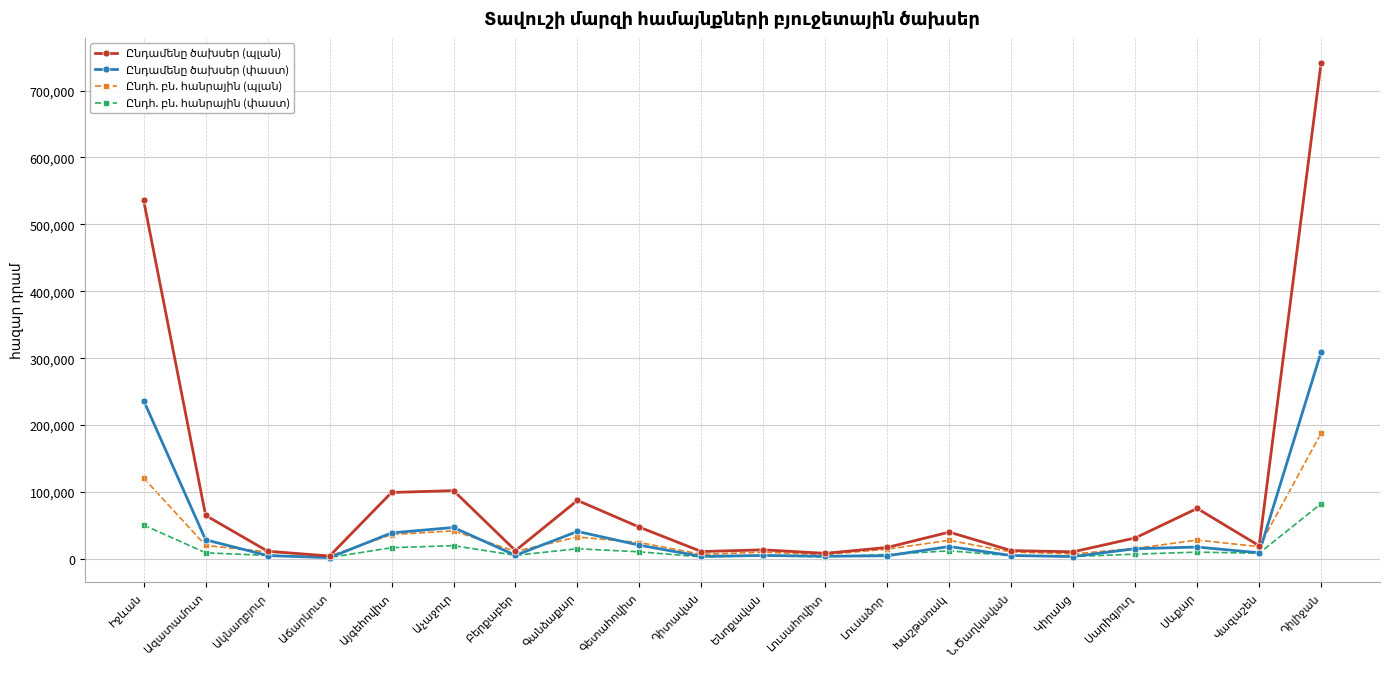

What is the maximum value shown in the chart?

741635.2